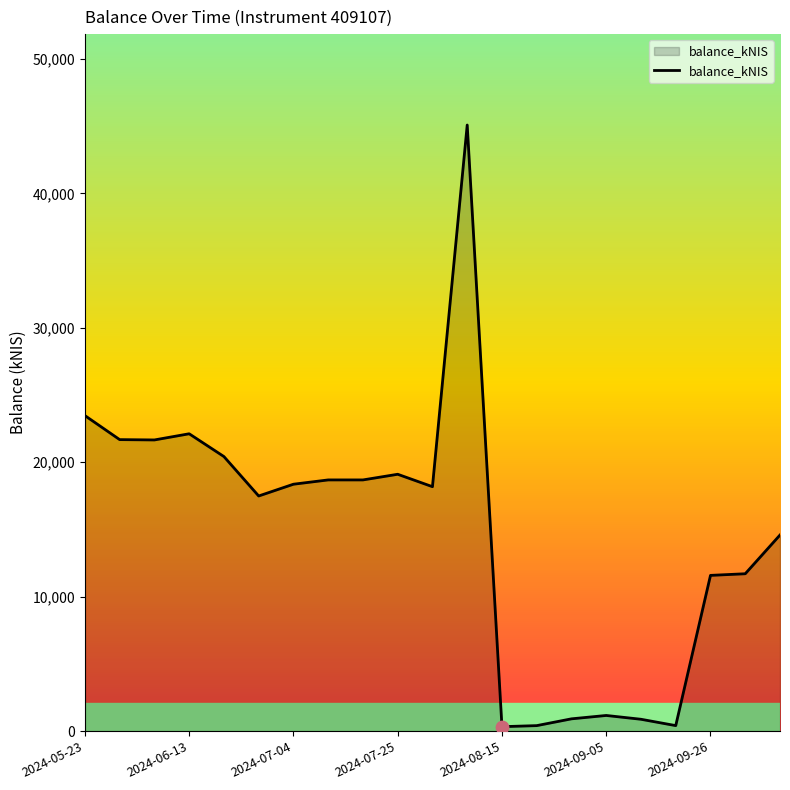

What is the greatest value displayed?

45085.6